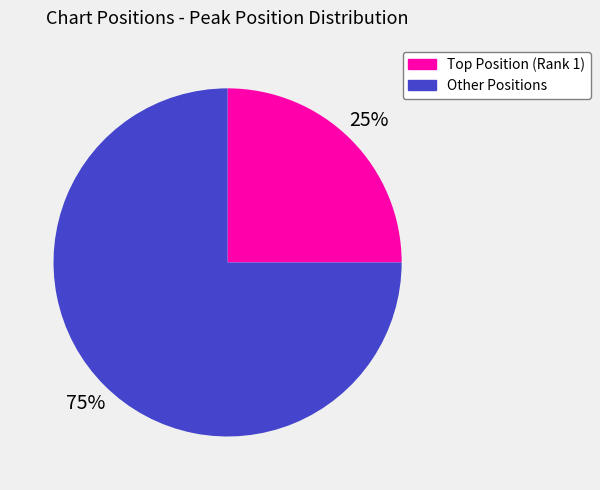

Does any single category account for the majority?

Yes